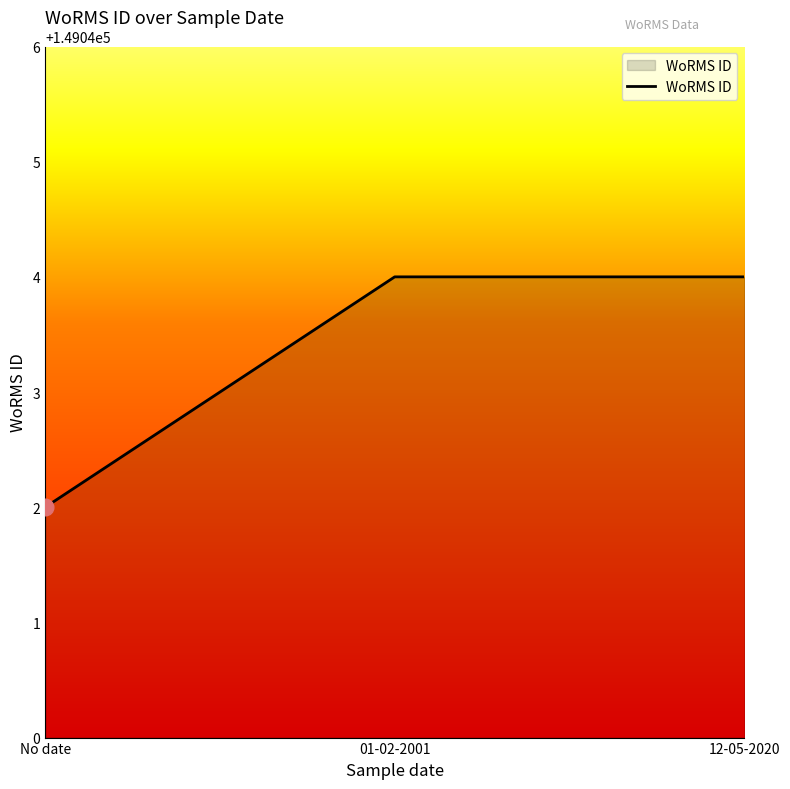

Reading right to left, what are all the values shown in this chart?

12-05-2020=149044	01-02-2001=149044	No date=149042